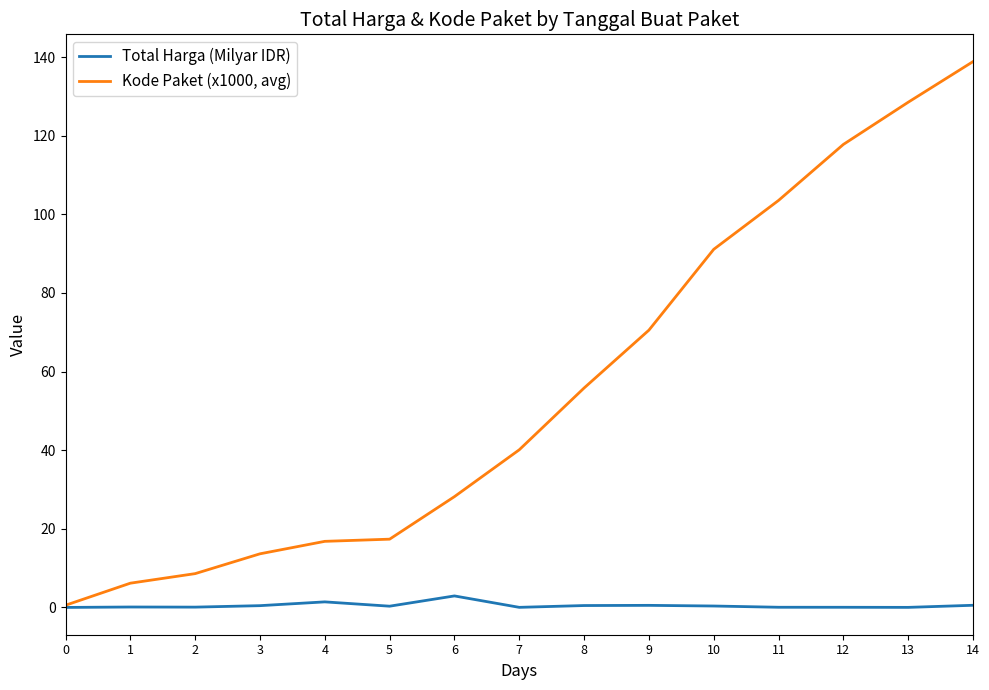

True or false: Kode Paket (x1000, avg) has more than 2 interior local peaks.

False